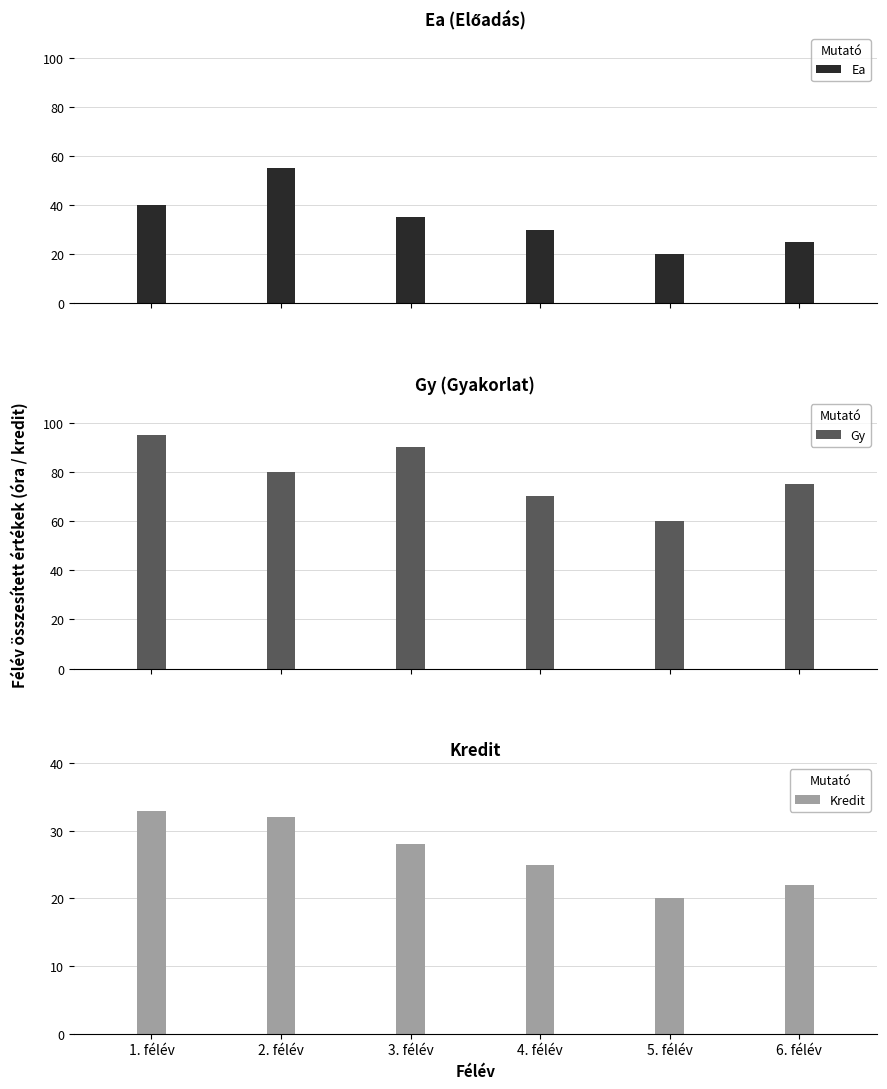

What position from the right is 5. félév?

2